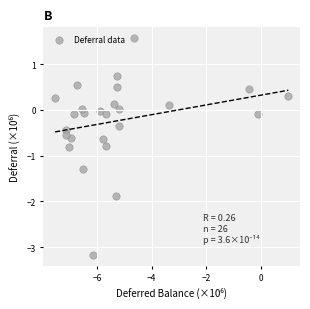

What is the range of Y values (max minus min)?

4.7